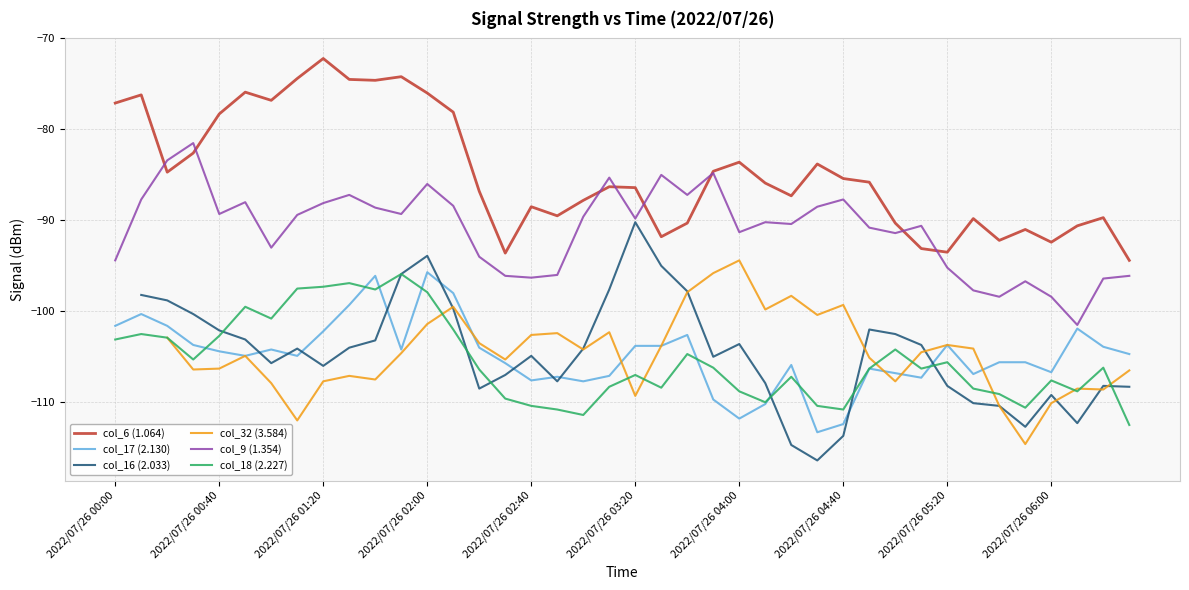

True or false: col_6 (1.064) and col_18 (2.227) cross at least once.

False